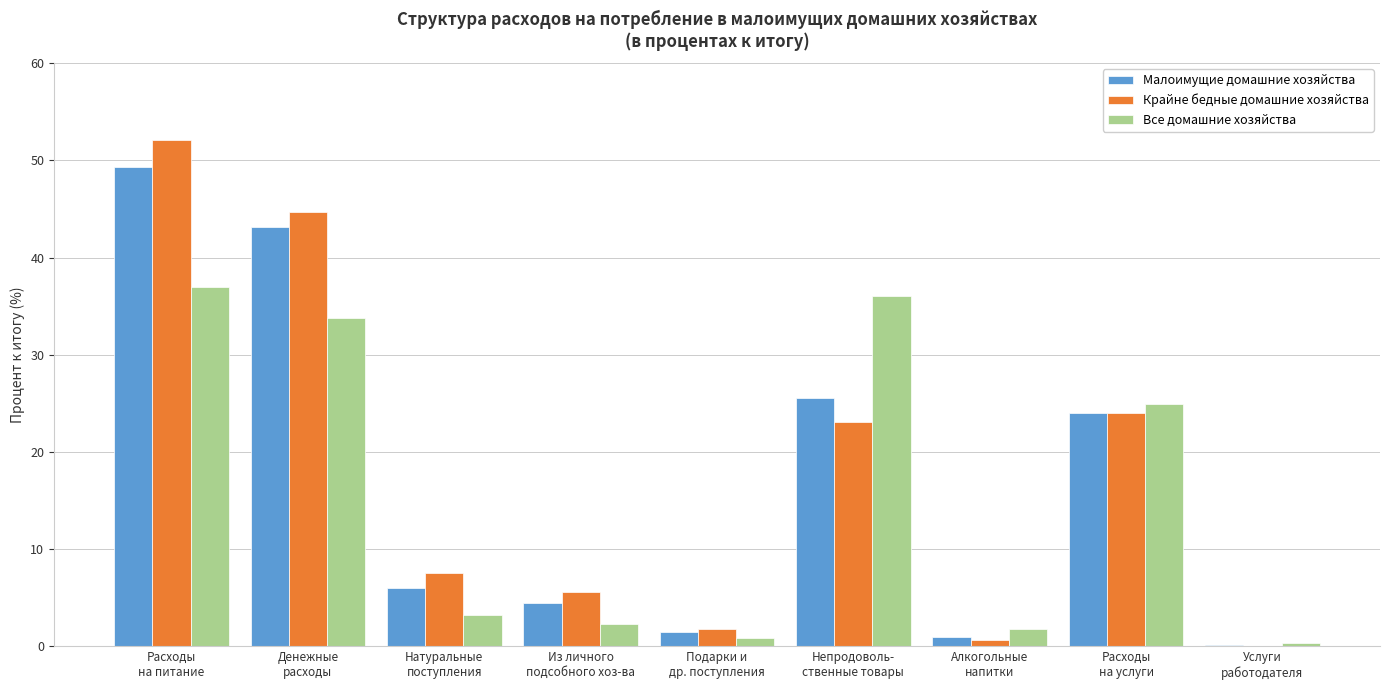

What is the sum of all Крайне бедные домашние хозяйства values?

159.5